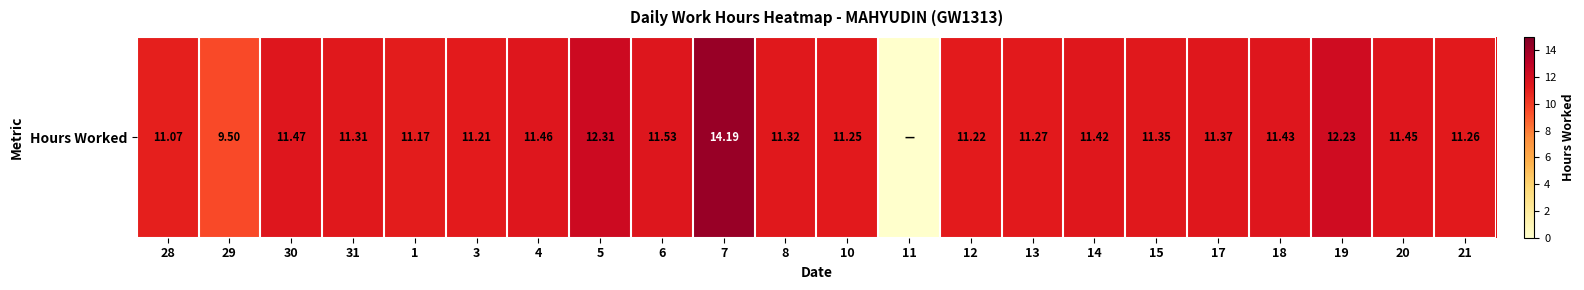

Reading right to left, extract all data points from this chart.

21=11.3	20=11.4	19=12.2	18=11.4	17=11.4	15=11.3	14=11.4	13=11.3	12=11.2	11=0.0	10=11.2	8=11.3	7=14.2	6=11.5	5=12.3	4=11.5	3=11.2	1=11.2	31=11.3	30=11.5	29=9.5	28=11.1